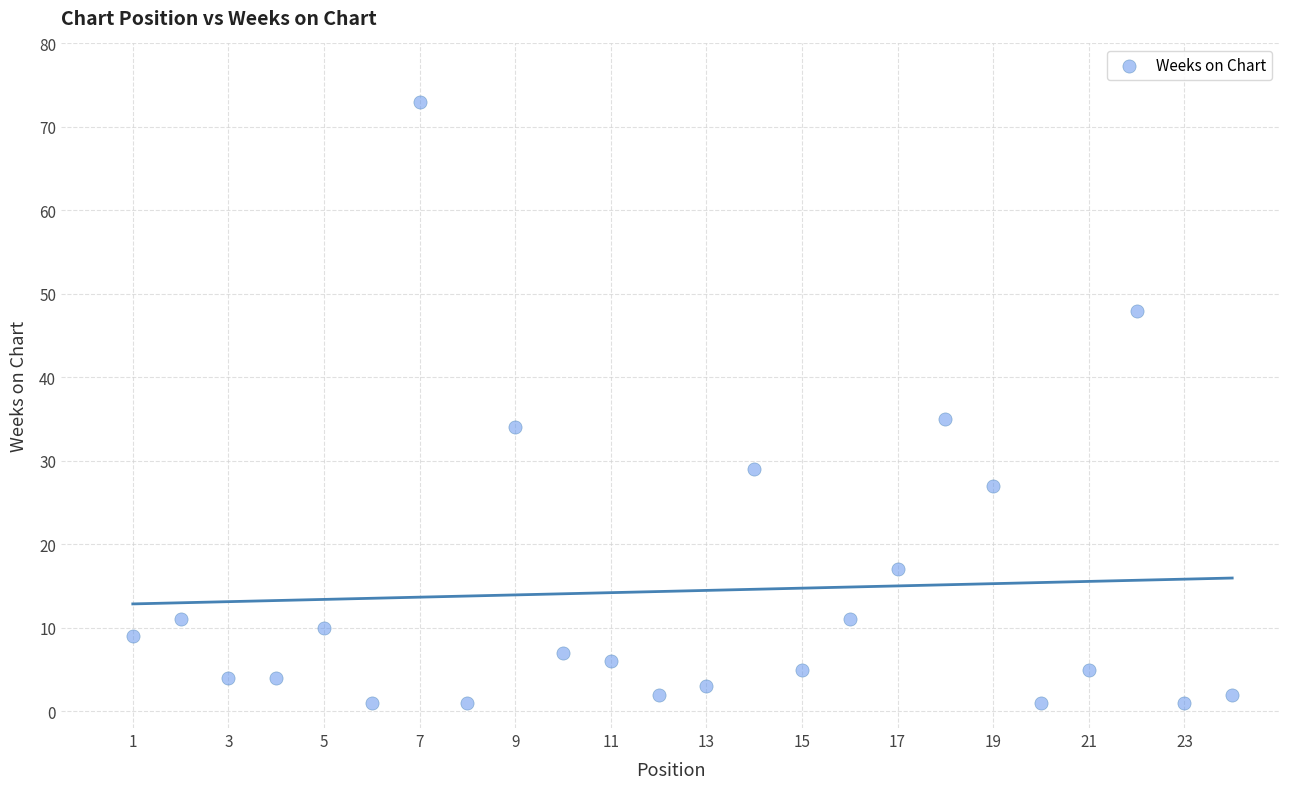

What is the range of Y values (max minus min)?

72